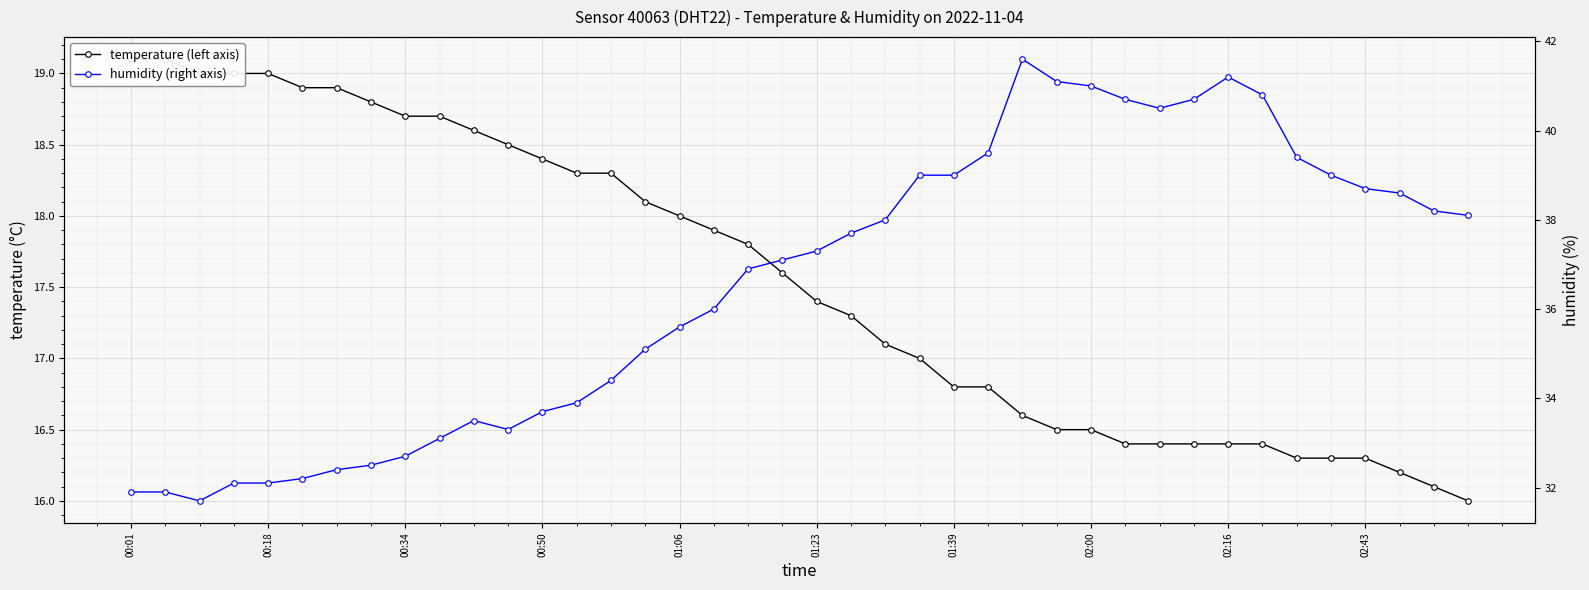

What is the sum of the humidity (right axis) values at 30 and 22?

78.5